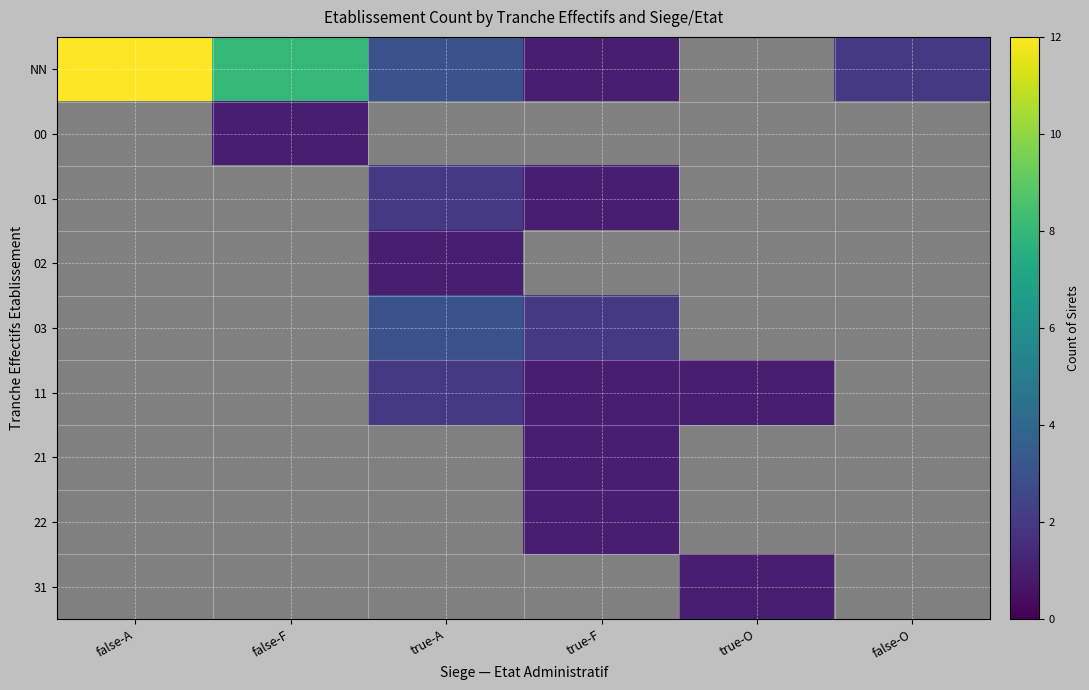

Reading left to right, transcribe all the data shown in this chart.

NN: false-A=12	false-F=8	true-A=3	true-F=1	true-O=0	false-O=2
00: false-A=0	false-F=1	true-A=0	true-F=0	true-O=0	false-O=0
01: false-A=0	false-F=0	true-A=2	true-F=1	true-O=0	false-O=0
02: false-A=0	false-F=0	true-A=1	true-F=0	true-O=0	false-O=0
03: false-A=0	false-F=0	true-A=3	true-F=2	true-O=0	false-O=0
11: false-A=0	false-F=0	true-A=2	true-F=1	true-O=1	false-O=0
21: false-A=0	false-F=0	true-A=0	true-F=1	true-O=0	false-O=0
22: false-A=0	false-F=0	true-A=0	true-F=1	true-O=0	false-O=0
31: false-A=0	false-F=0	true-A=0	true-F=0	true-O=1	false-O=0